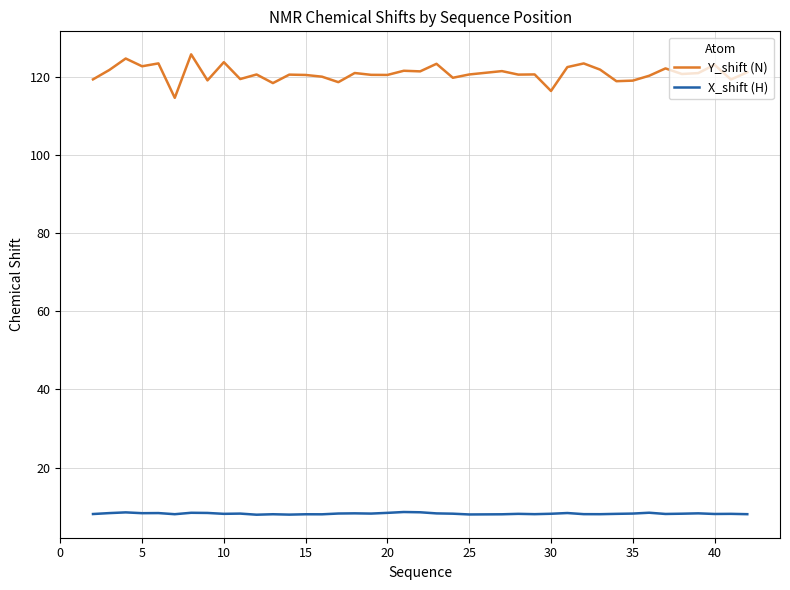

True or false: X_shift (H) and Y_shift (N) intersect in this chart.

False